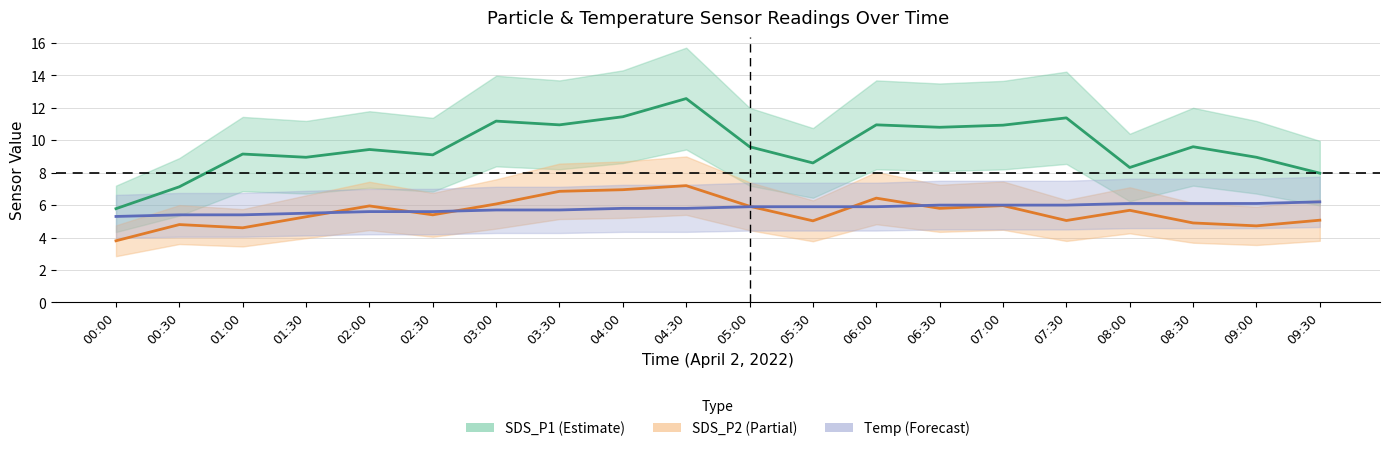

Reading left to right, what are all the values shown in this chart?

SDS_P1: 00:00=5.8	00:30=7.1	01:00=9.2	01:30=8.9	02:00=9.4	02:30=9.1	03:00=11.2	03:30=10.9	04:00=11.4	04:30=12.6	05:00=9.6	05:30=8.6	06:00=10.9	06:30=10.8	07:00=10.9	07:30=11.4	08:00=8.3	08:30=9.6	09:00=8.9	09:30=8.0
SDS_P2: 00:00=3.8	00:30=4.8	01:00=4.6	01:30=5.3	02:00=6.0	02:30=5.4	03:00=6.1	03:30=6.8	04:00=7.0	04:30=7.2	05:00=5.9	05:30=5.0	06:00=6.4	06:30=5.8	07:00=6.0	07:30=5.0	08:00=5.7	08:30=4.9	09:00=4.7	09:30=5.1
Temp (°C): 00:00=5.3	00:30=5.4	01:00=5.4	01:30=5.5	02:00=5.6	02:30=5.6	03:00=5.7	03:30=5.7	04:00=5.8	04:30=5.8	05:00=5.9	05:30=5.9	06:00=5.9	06:30=6.0	07:00=6.0	07:30=6.0	08:00=6.1	08:30=6.1	09:00=6.1	09:30=6.2